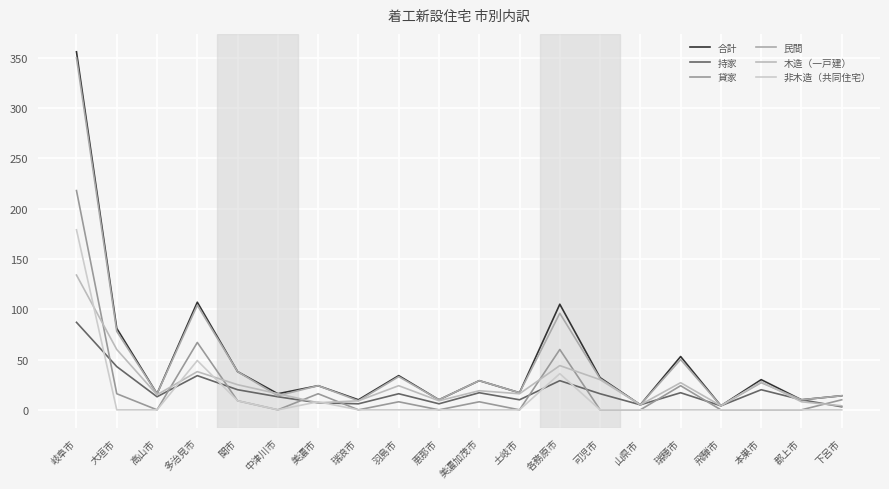

What are all the series names shown in the legend?

合計, 持家, 貸家, 民間, 木造（一戸建）, 非木造（共同住宅）